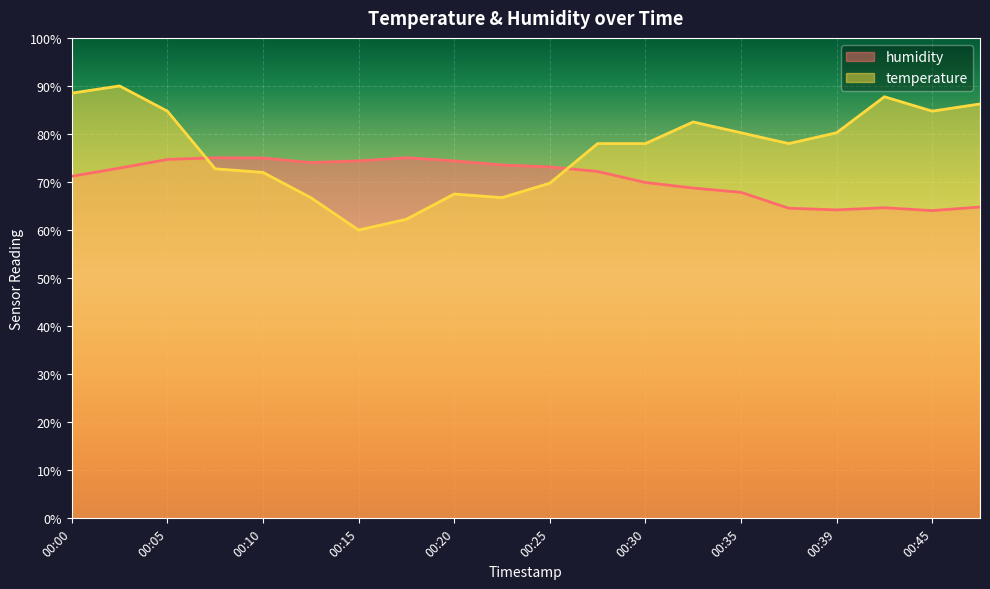

Where is humidity nearest to the value 69?

00:32